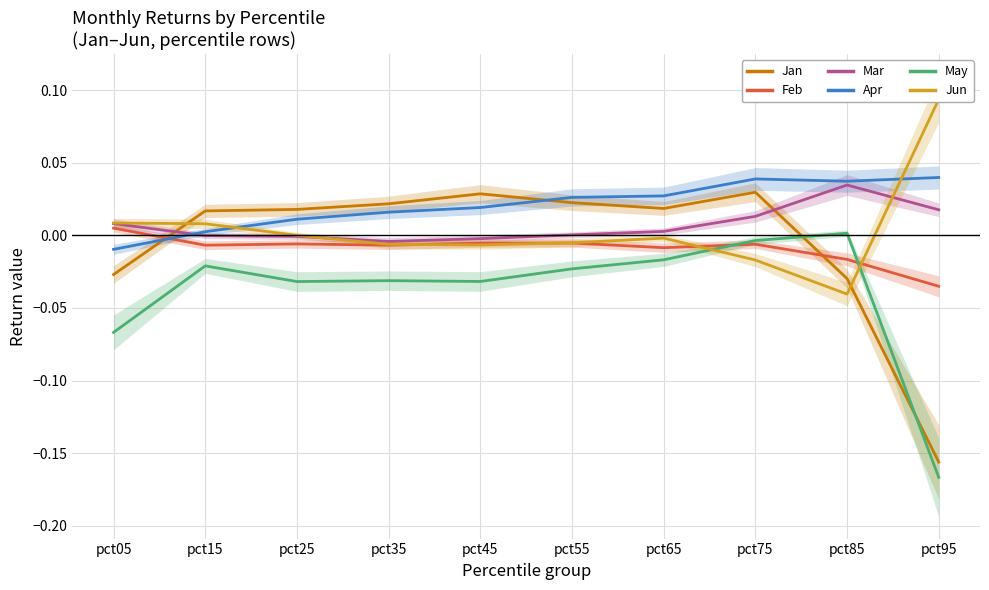

Reading left to right, transcribe all the data shown in this chart.

Jan: -0.0	0.0	0.0	0.0	0.0	0.0	0.0	0.0	-0.0	-0.2
Feb: 0.0	-0.0	-0.0	-0.0	-0.0	-0.0	-0.0	-0.0	-0.0	-0.0
Mar: 0.0	-0.0	-0.0	-0.0	-0.0	0.0	0.0	0.0	0.0	0.0
Apr: -0.0	0.0	0.0	0.0	0.0	0.0	0.0	0.0	0.0	0.0
May: -0.1	-0.0	-0.0	-0.0	-0.0	-0.0	-0.0	-0.0	0.0	-0.2
Jun: 0.0	0.0	0.0	-0.0	-0.0	-0.0	-0.0	-0.0	-0.0	0.1